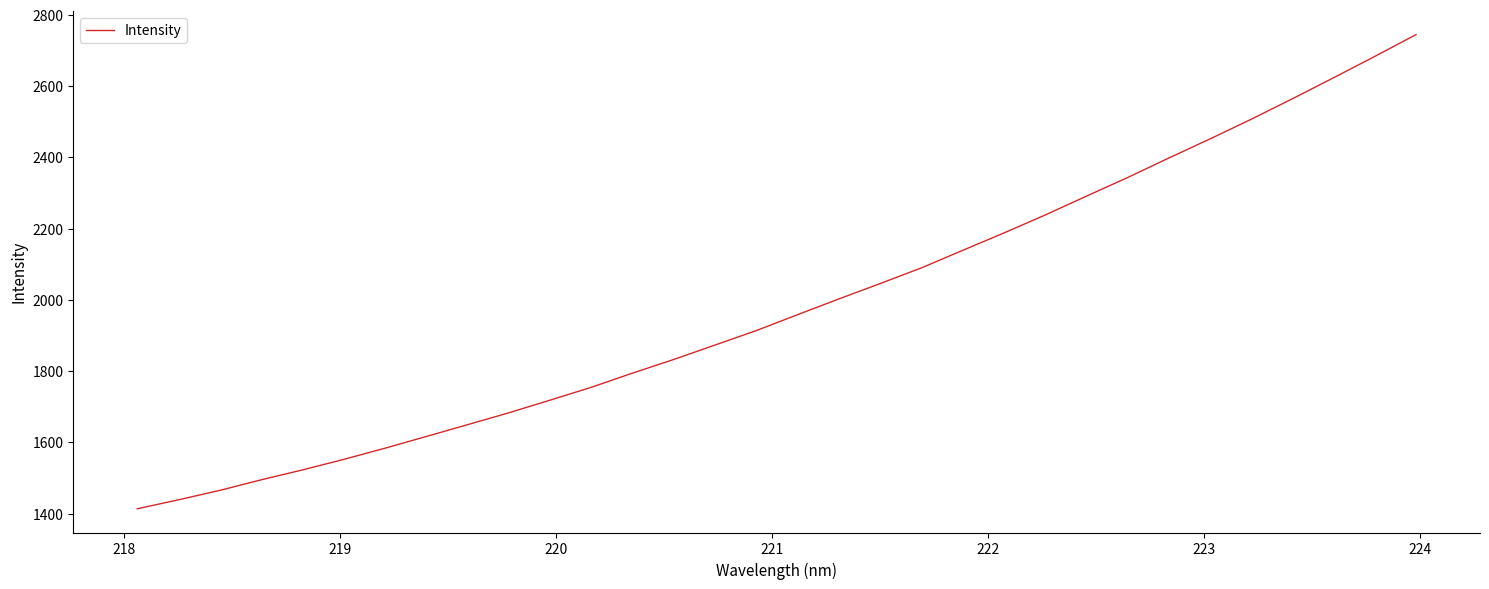

What is the maximum value shown in the chart?

2744.8